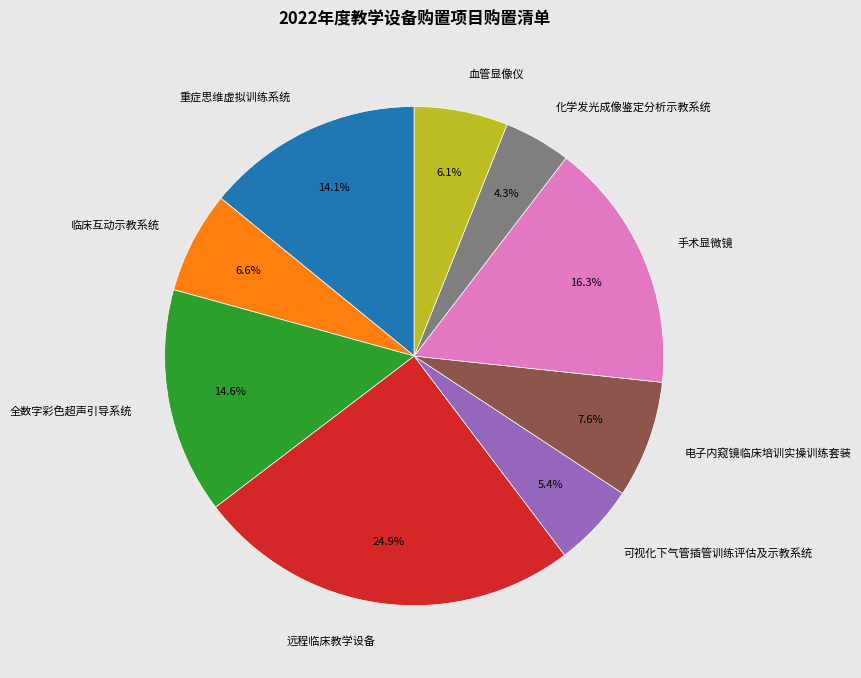

To the nearest percent, what percentage of the pie is 电子内窥镜临床培训实操训练套装?

8%